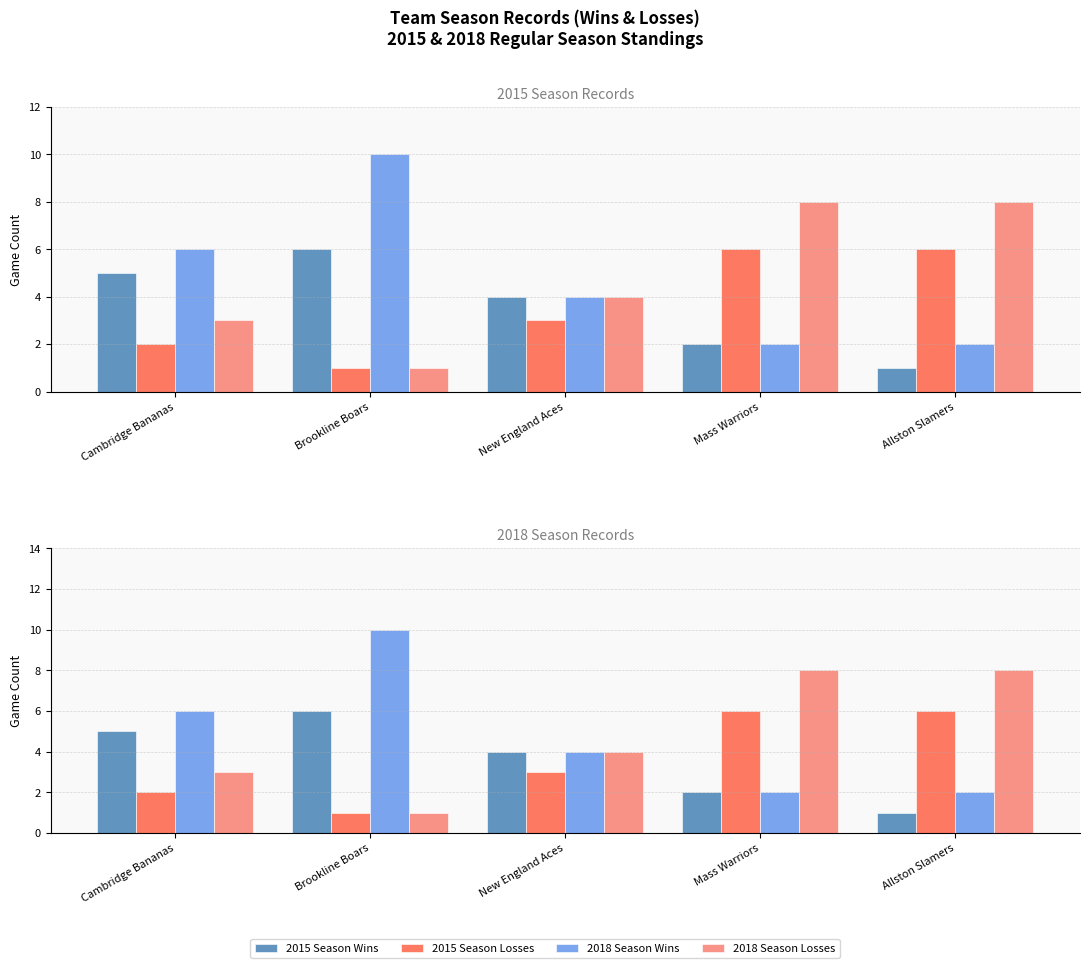

What are all the series names shown in the legend?

2015 Season Wins, 2015 Season Losses, 2018 Season Wins, 2018 Season Losses